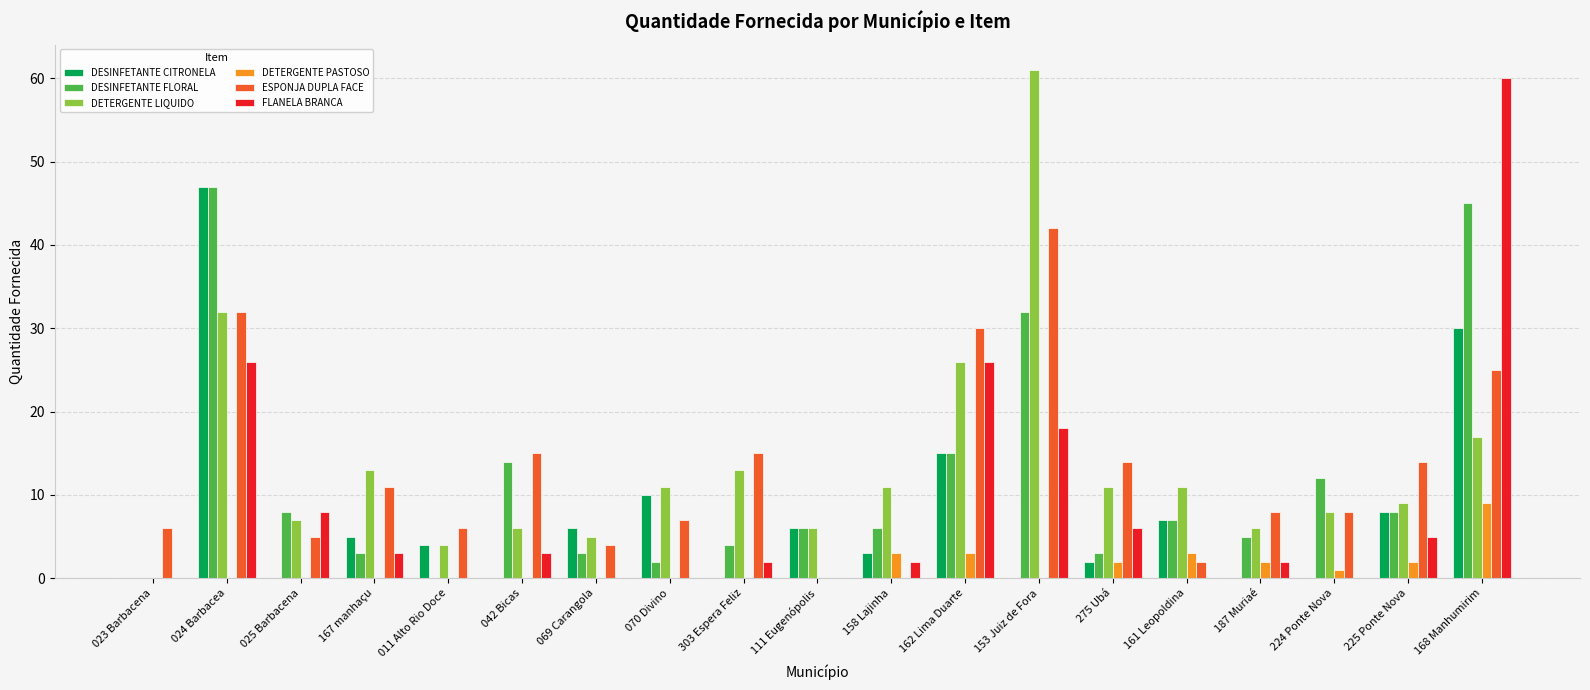

Where is DESINFETANTE FLORAL nearest to the value 23?

162 Lima Duarte